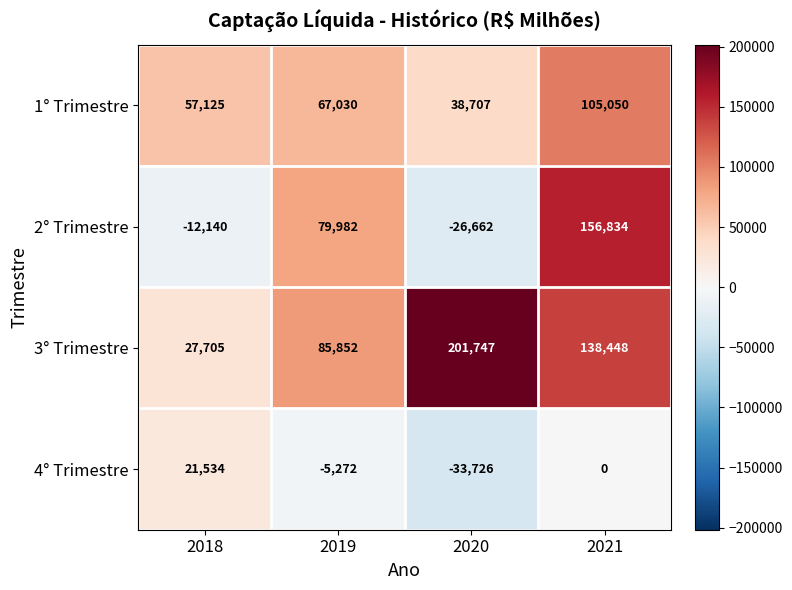

How many categories are shown in the chart?

4